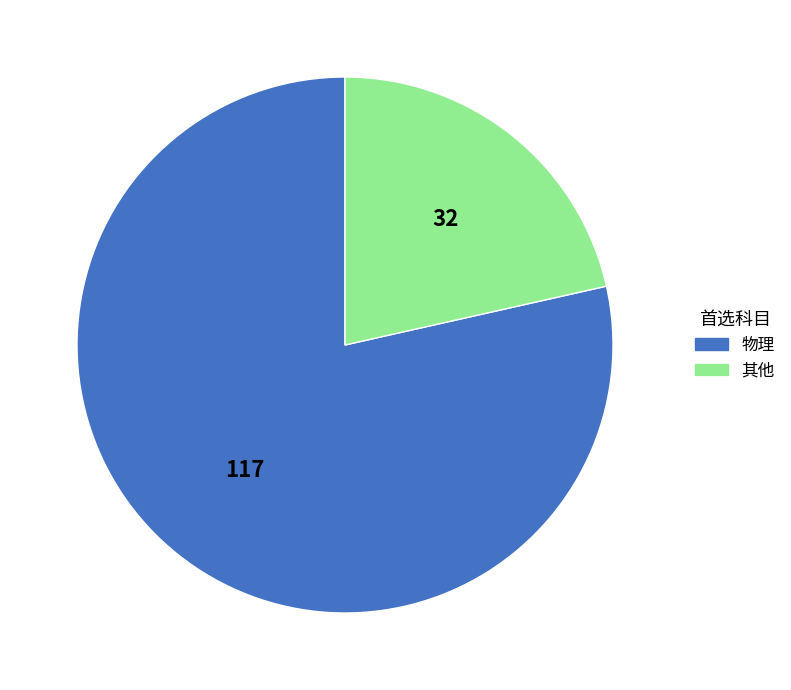

Is the sum of 其他 and 物理 greater than half?

Yes